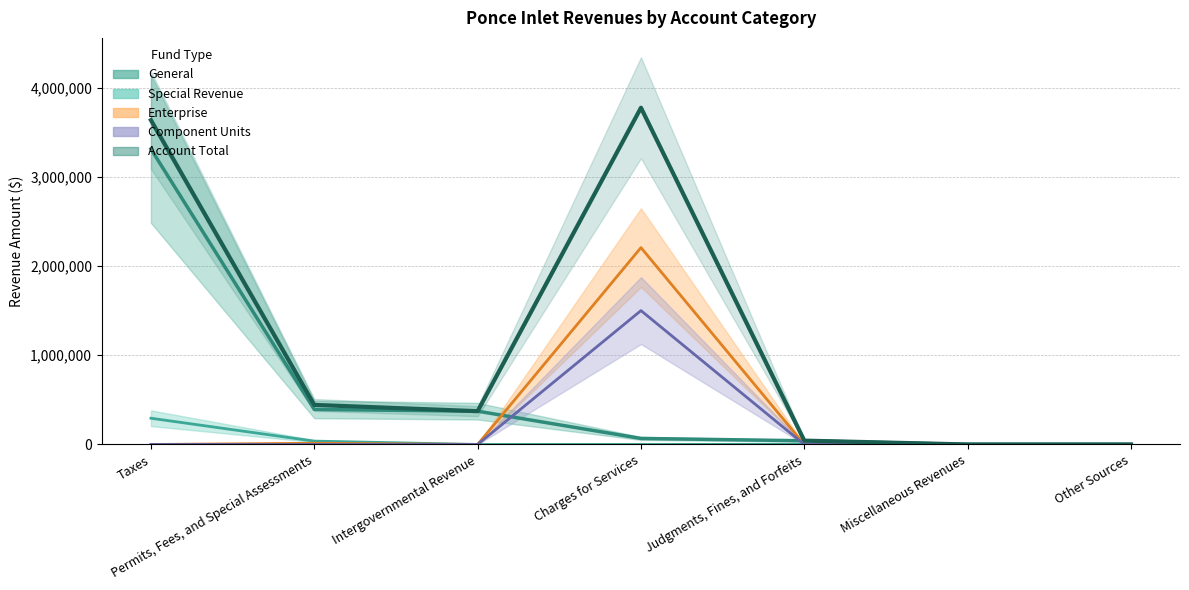

What is the approximate value of Special Revenue at Permits, Fees, and Special Assessments, to the nearest 50?

37450